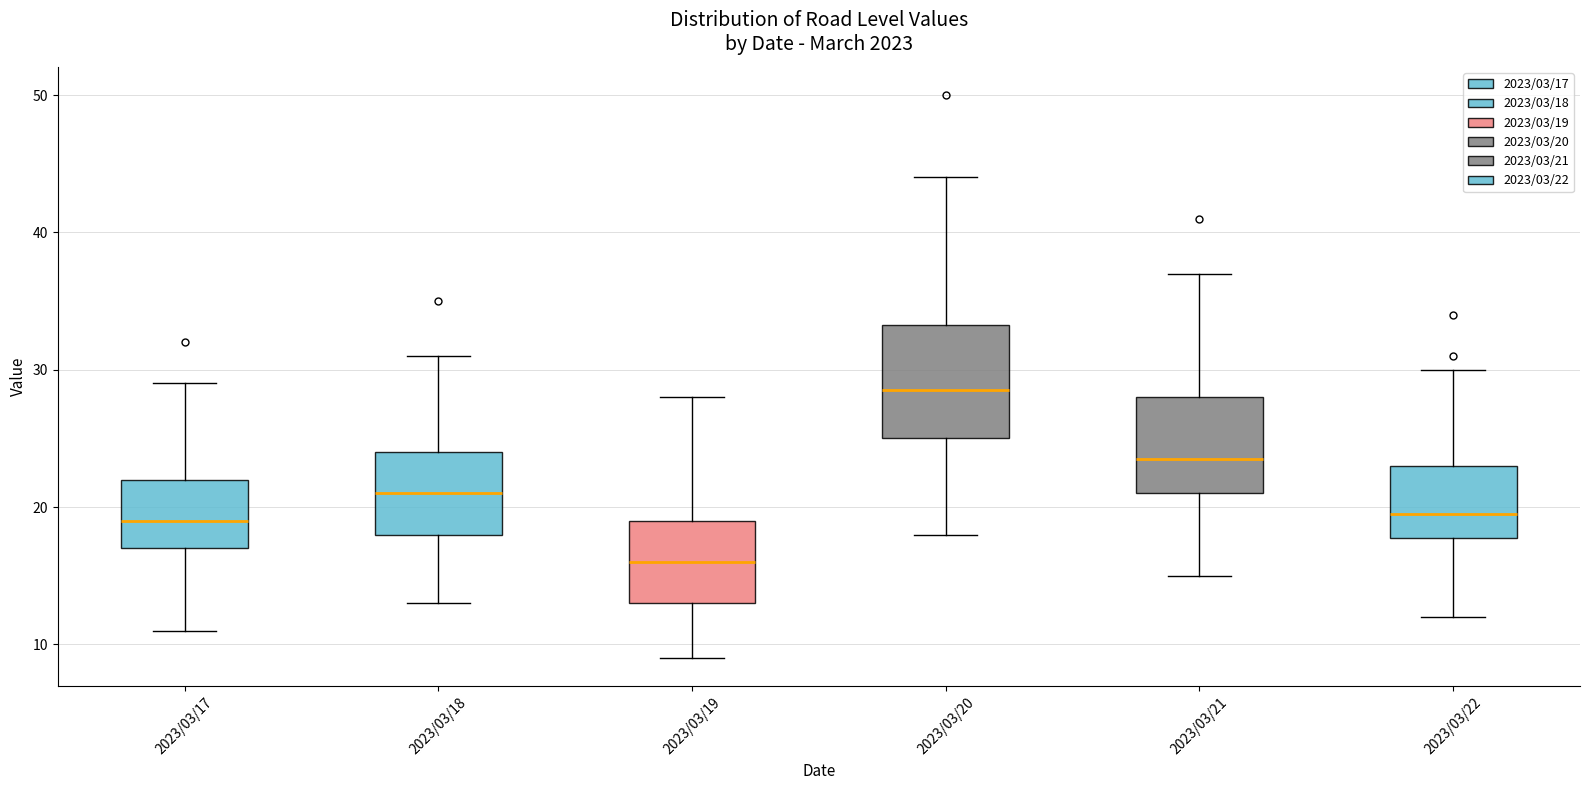

Reading left to right, read every box against the y-axis: the position of its median line, the range the box covers, and the ends of its whiskers. The values are not printed on the chart, so give them approximately, as read against the axis.

2023/03/17: median 19, box 17 to 22, whiskers 11 to 29
2023/03/18: median 21, box 18 to 24, whiskers 13 to 31
2023/03/19: median 16, box 13 to 19, whiskers 9 to 28
2023/03/20: median 29, box 25 to 33, whiskers 18 to 44
2023/03/21: median 24, box 21 to 28, whiskers 15 to 37
2023/03/22: median 20, box 18 to 23, whiskers 12 to 30